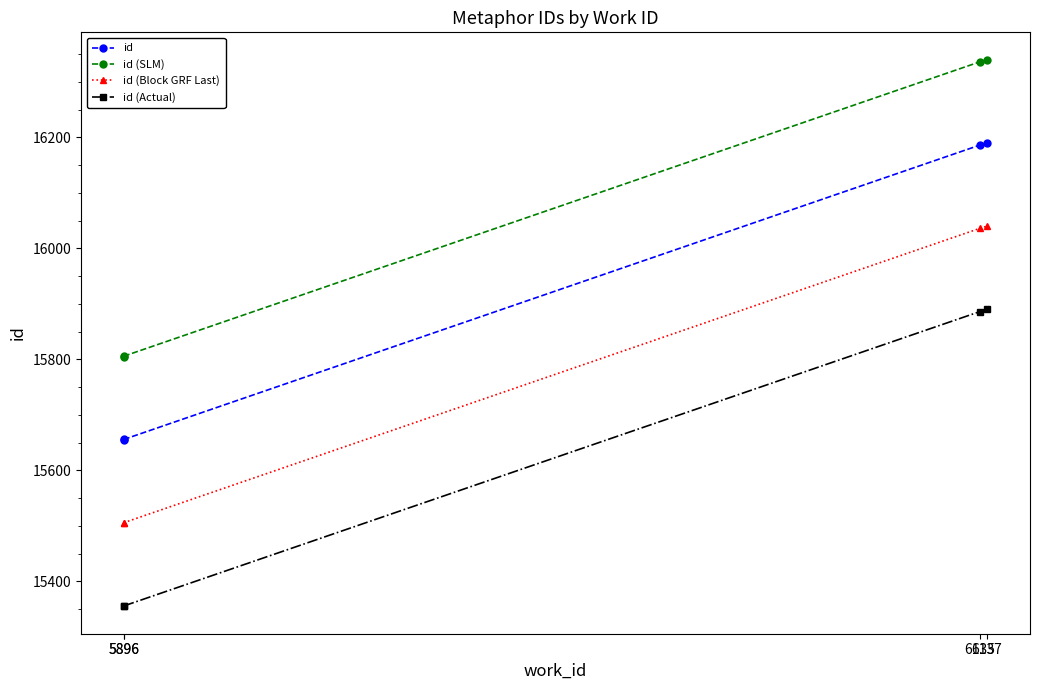

Does the chart display data point markers on the line(s)?

Yes